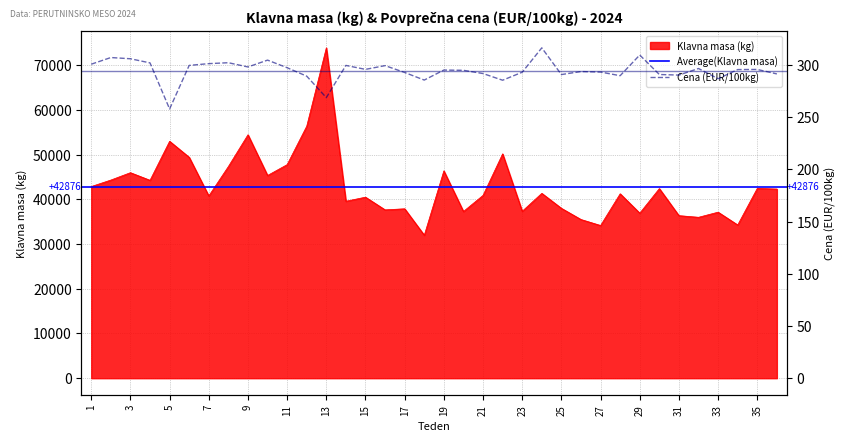

True or false: Klavna masa (kg) and Cena (EUR/100kg) intersect in this chart.

False